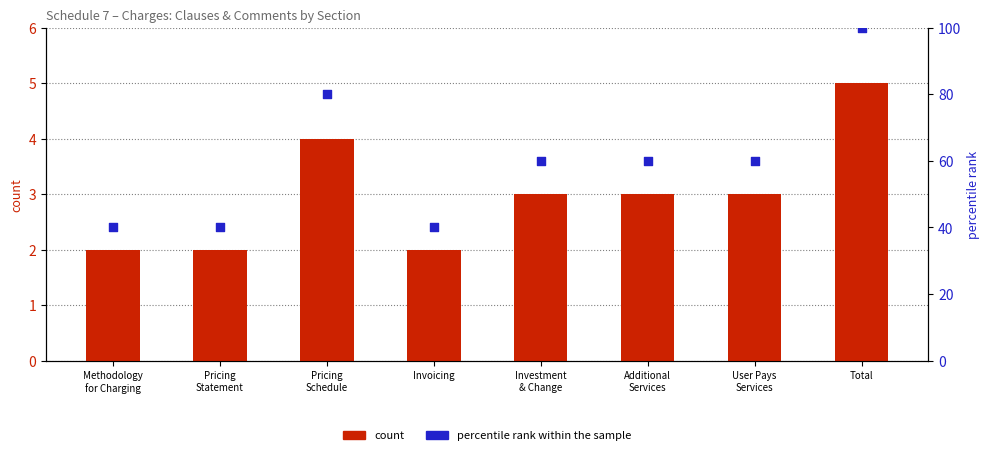

Is the value of percentile rank within the sample at Additional
Services greater than the value of count at Invoicing?

Yes